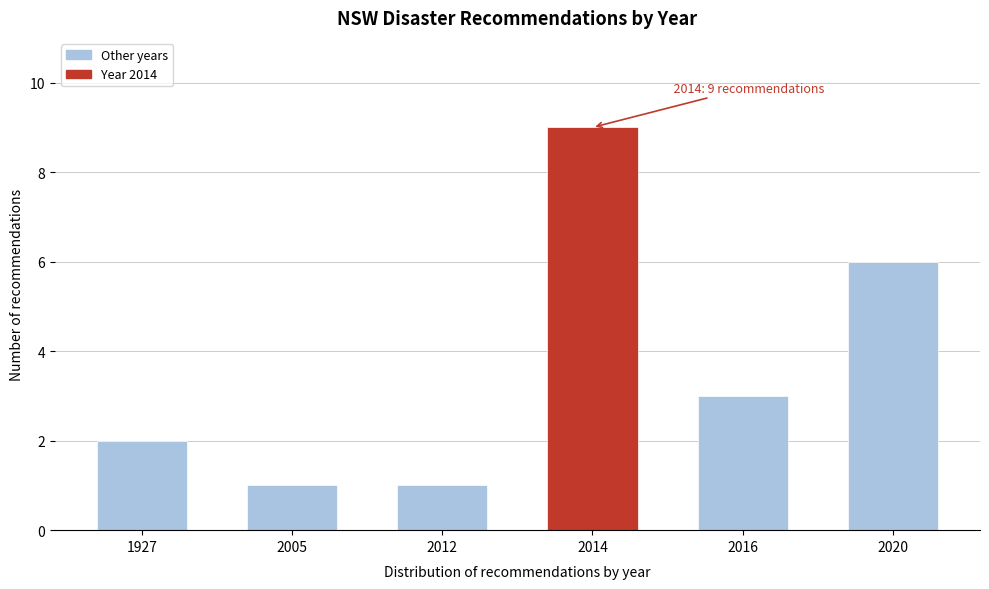

Reading left to right, list all the values displayed in this chart.

2	1	1	9	3	6